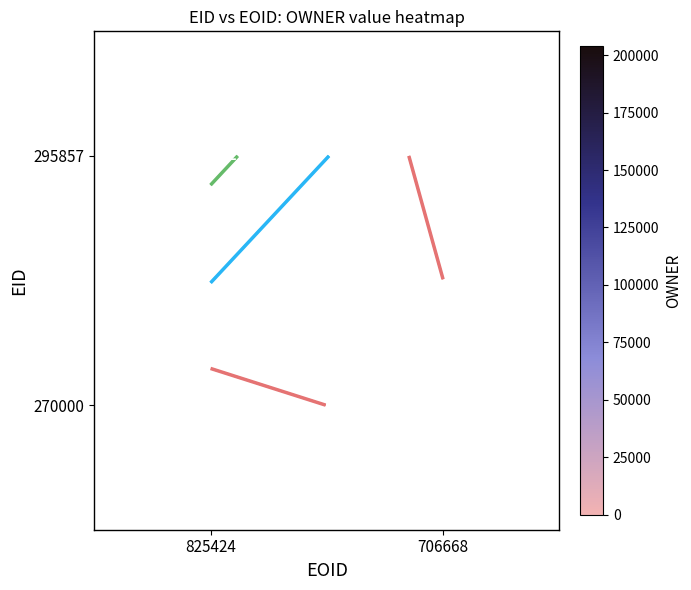

Between 706668 and 825424, which is larger?

825424